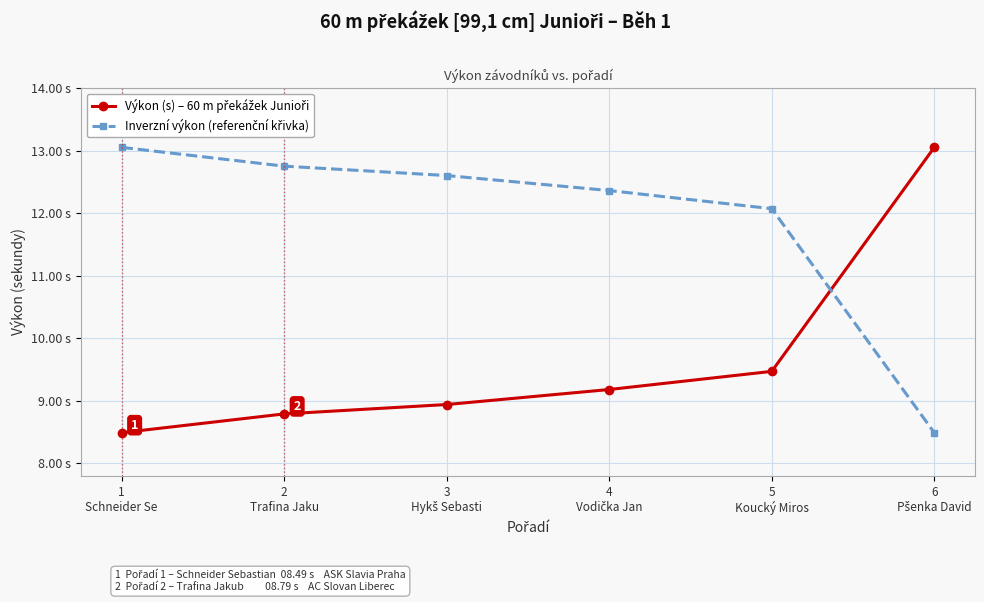

What is the difference between the second highest and minimum values in the Inverzní výkon (referenční křivka) series?

4.3